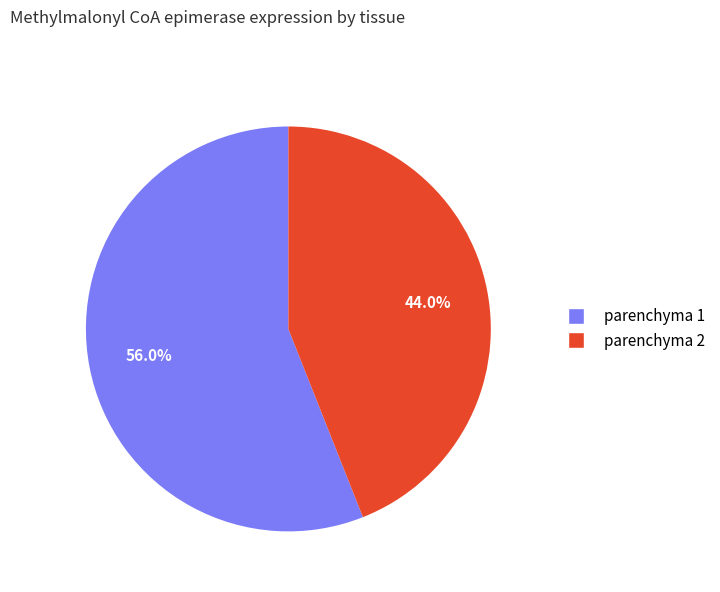

How many segments does this pie chart have?

2